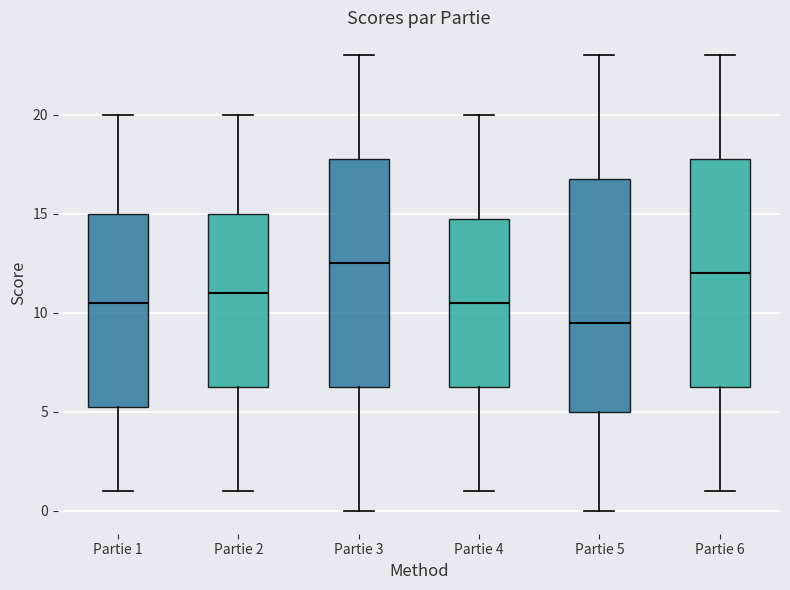

Which box has the lowest median line?

Partie 5